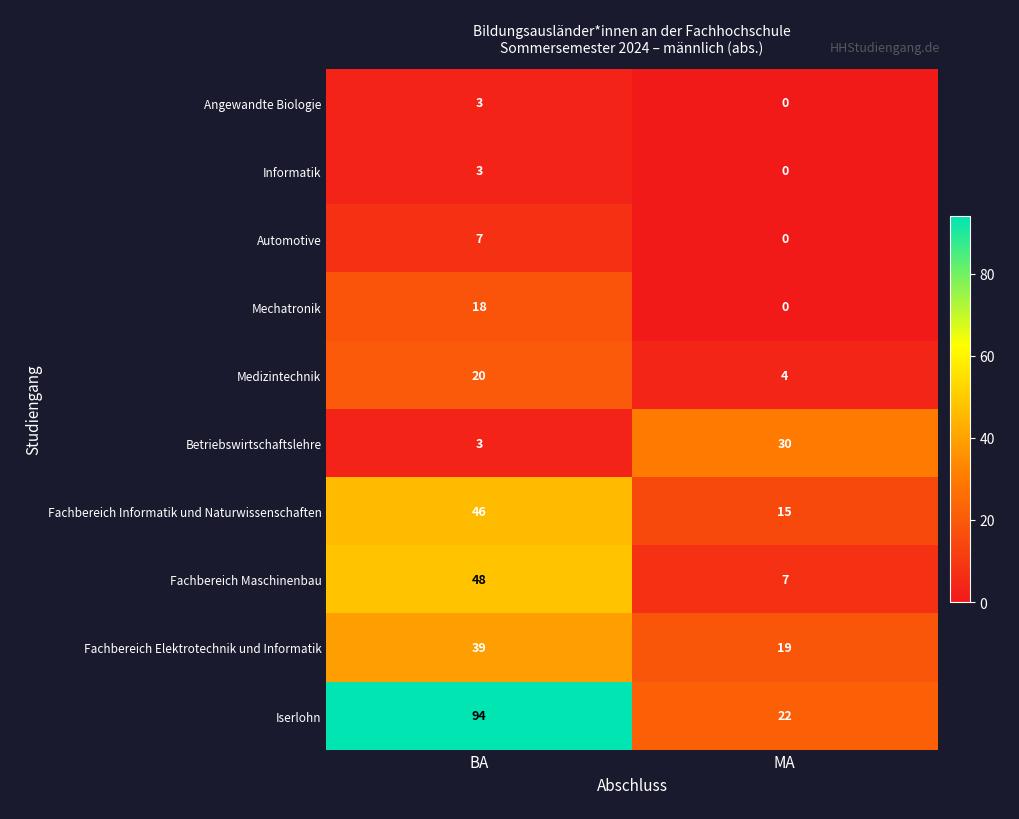

At which category is the sum across all series the highest?

BA